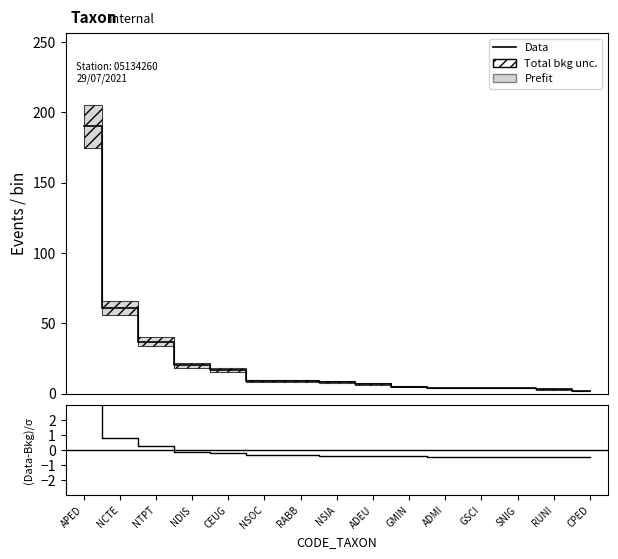

Reading right to left, list all the values displayed in this chart.

Data: 2.0	3.0	4.0	4.0	4.0	5.0	7.0	8.0	9.0	9.0	17.0	20.0	37.0	61.0	190.0
(Data-Bkg)/σ: -0.5	-0.5	-0.5	-0.5	-0.5	-0.4	-0.4	-0.4	-0.4	-0.4	-0.2	-0.1	0.3	0.8	3.5